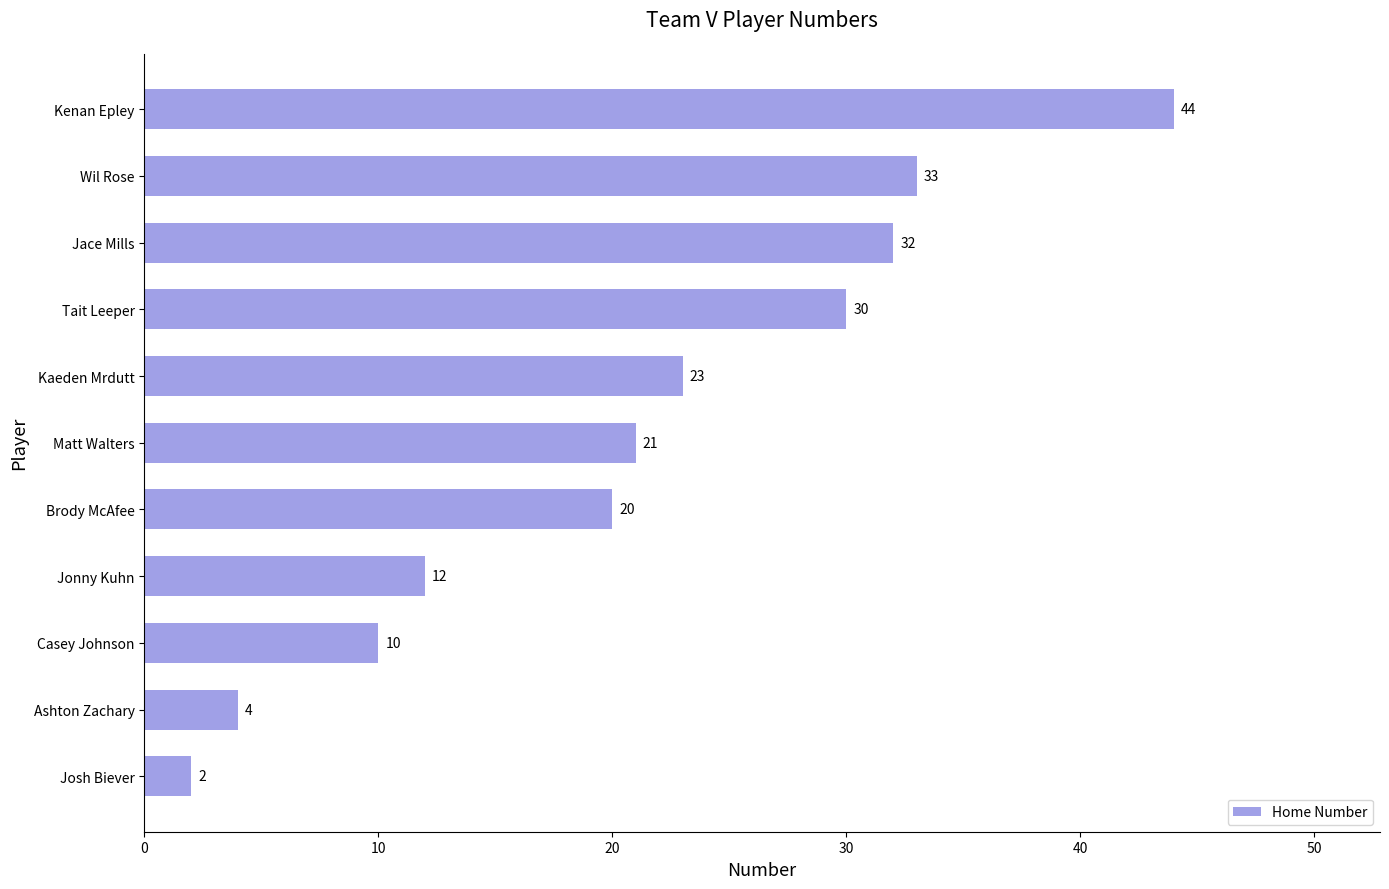

What is the difference between the maximum and minimum values?

42